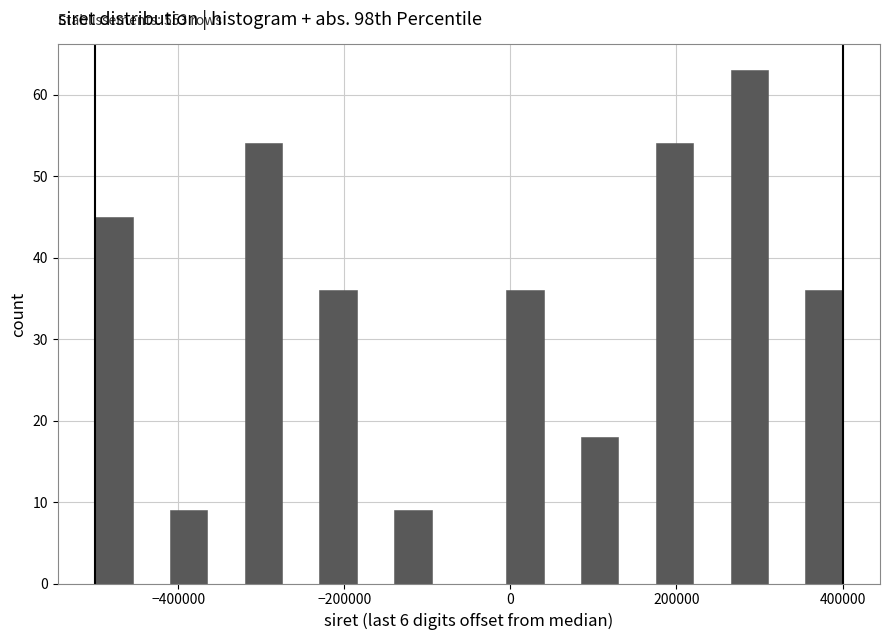

Read against the x-axis, roughly where is the centre of the tallest bar?

280000